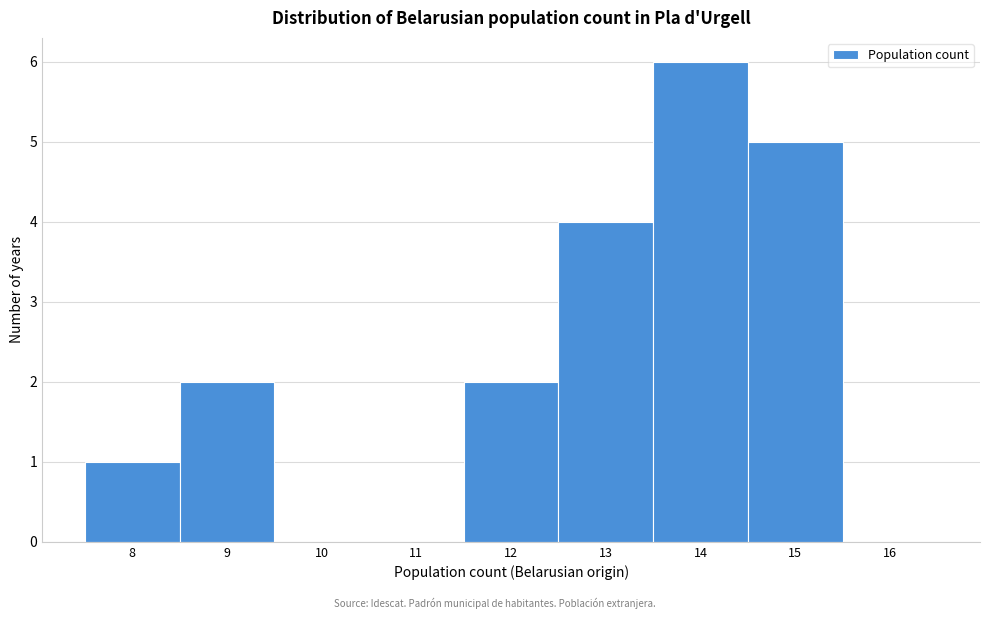

Which range on the x-axis has the tallest bar?

13.5 to 14.5